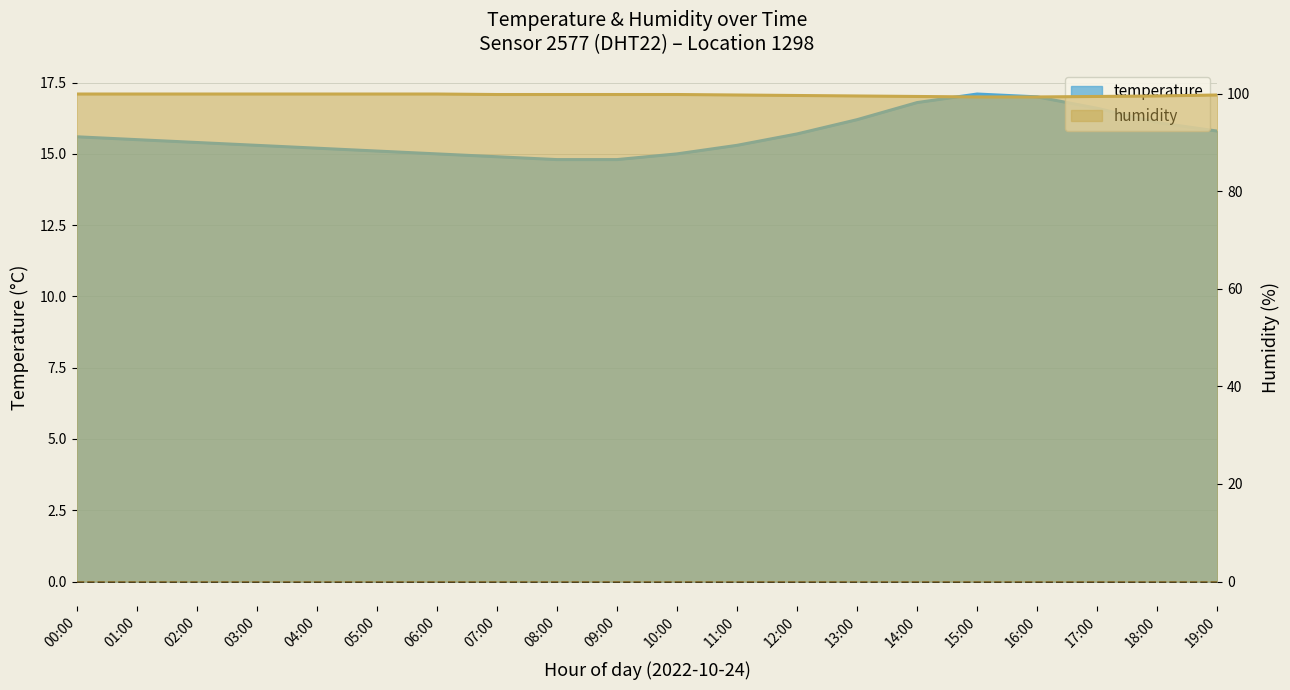

In temperature, how many points are higher than both neighbors (excluding endpoints)?

1